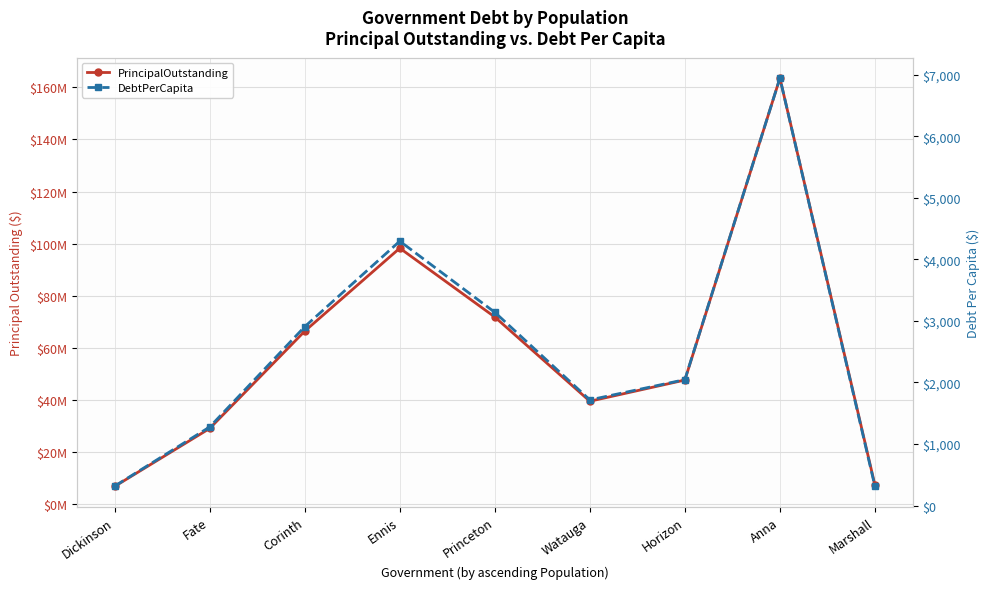

Is the value of PrincipalOutstanding at Anna greater than the value of DebtPerCapita at Horizon?

Yes